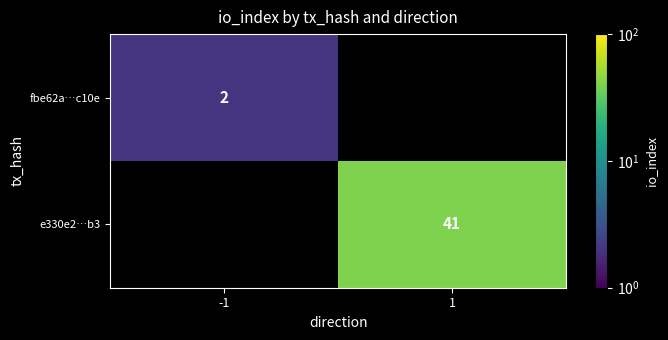

What is the maximum value shown in the chart?

41